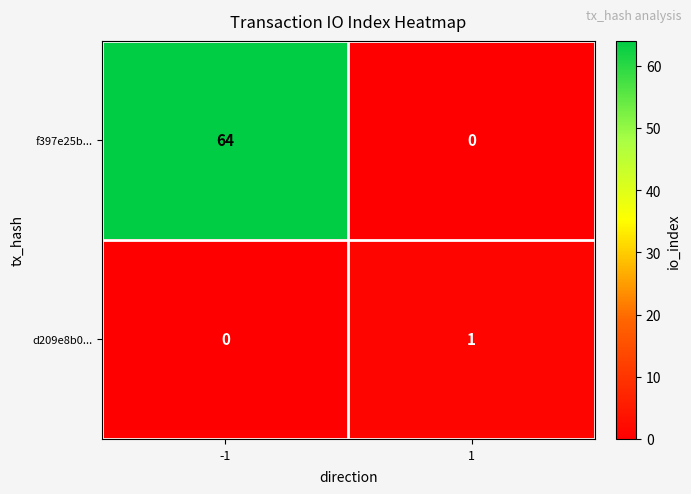

Reading left to right, transcribe all the data shown in this chart.

f397e25b...: 64	0
d209e8b0...: 0	1